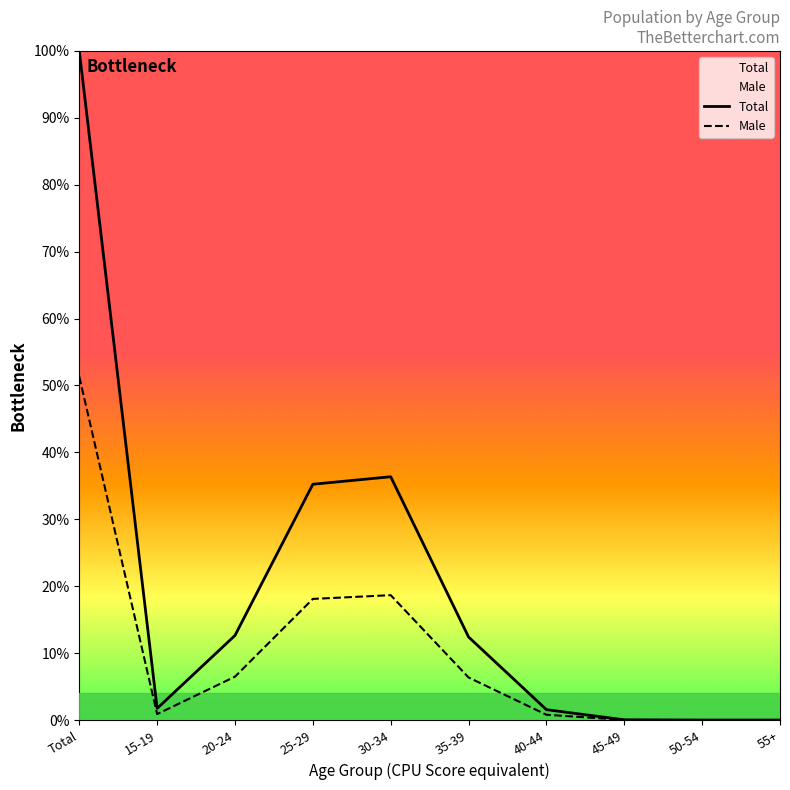

The Male series shows 0.3 at 40-44. True or false?

False